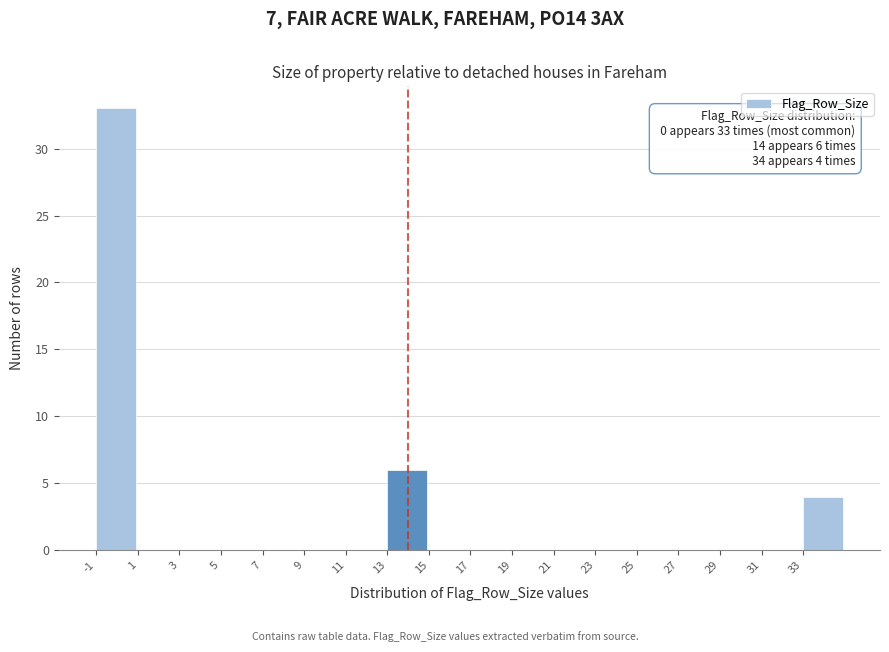

Which range on the x-axis has the tallest bar?

-1 to 1